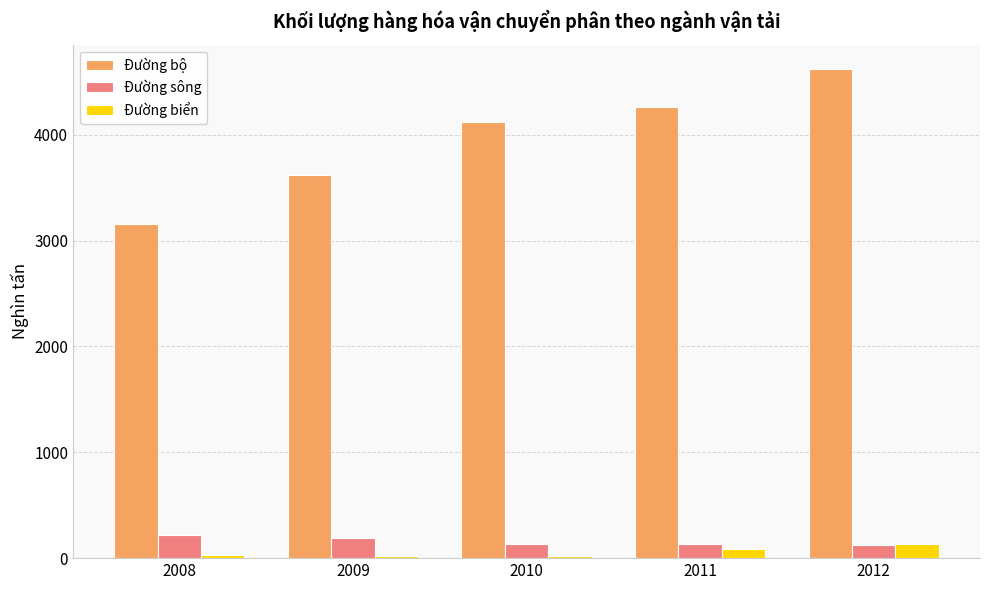

Which category has the highest value across all series?

2012